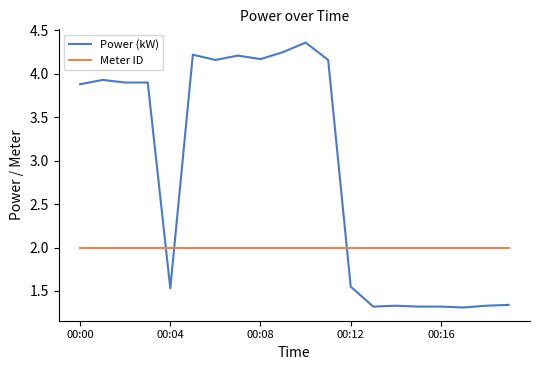

What is the maximum value for Meter ID?

2.0